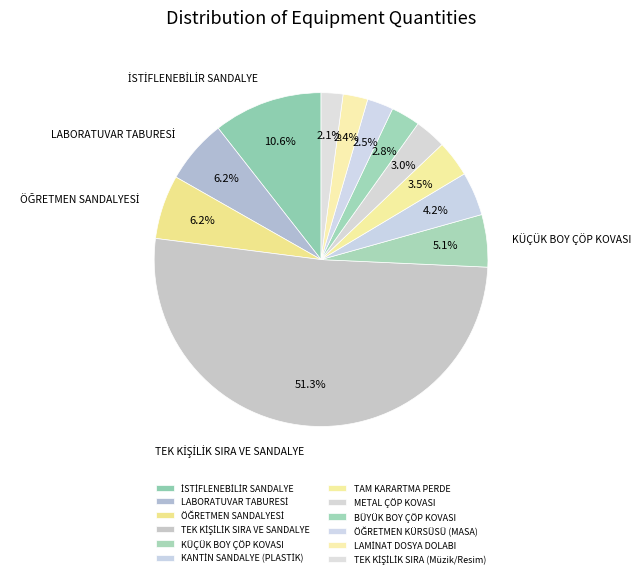

How many slices are in this pie chart?

12